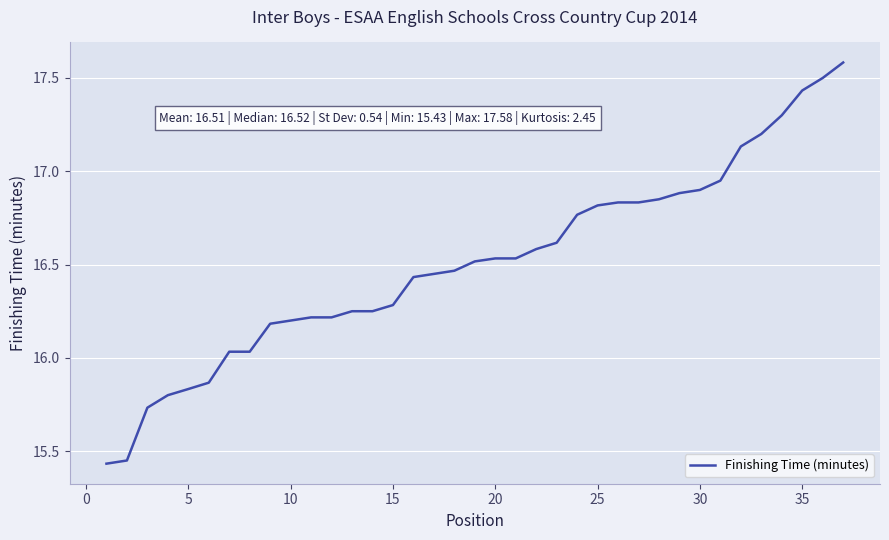

What is the sum of all values?

610.9